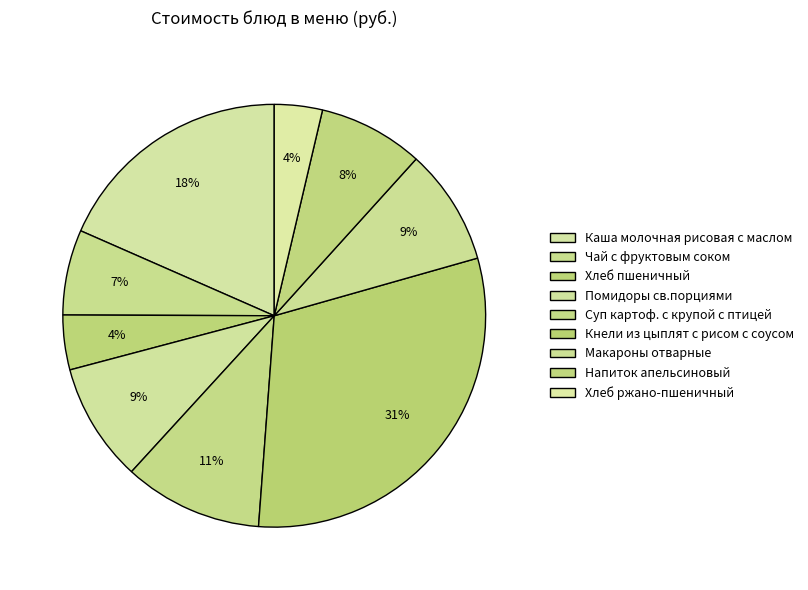

True or false: Хлеб ржано-пшеничный accounts for 4% of the total.

True